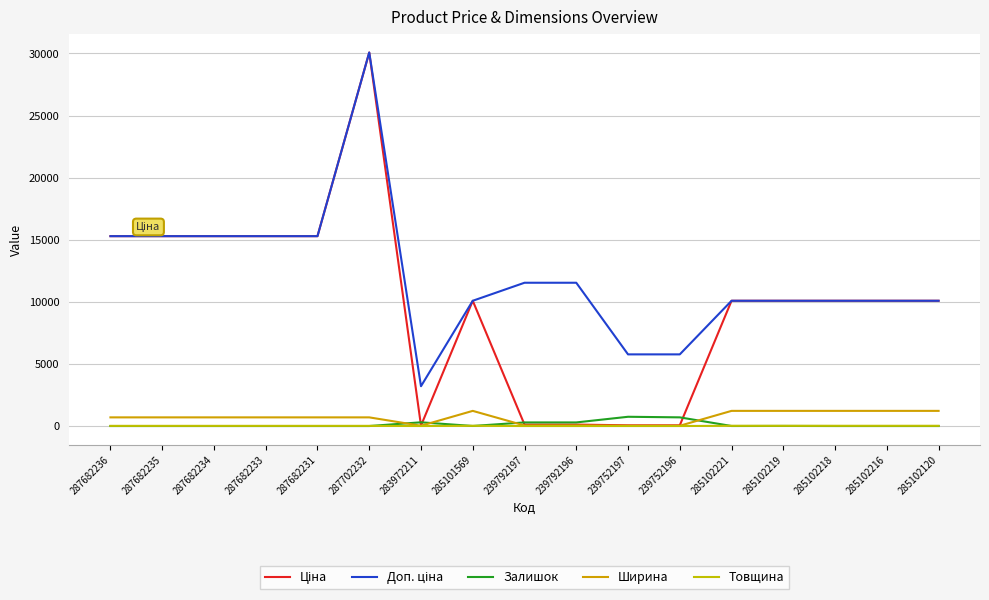

What are all the series names shown in the legend?

Ціна, Доп. ціна, Залишок, Ширина, Товщина